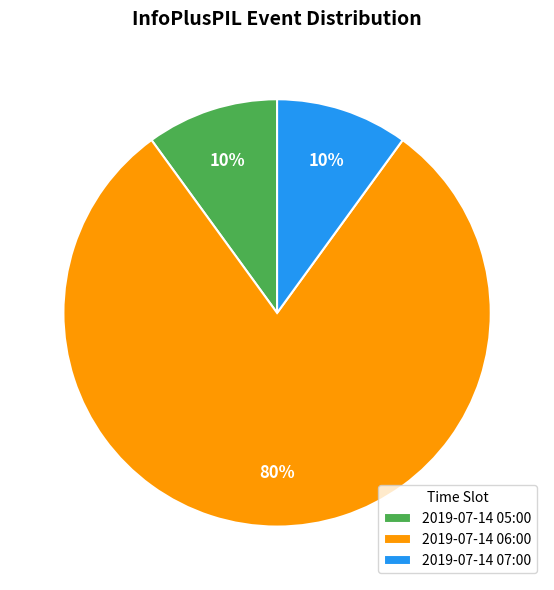

True or false: 2019-07-14 07:00 accounts for 1% of the total.

False